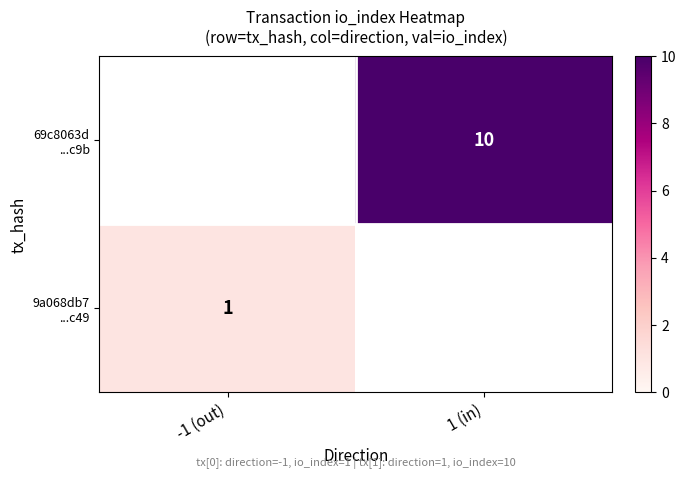

How many positive values does the 69c8063d ...c9b series have?

1